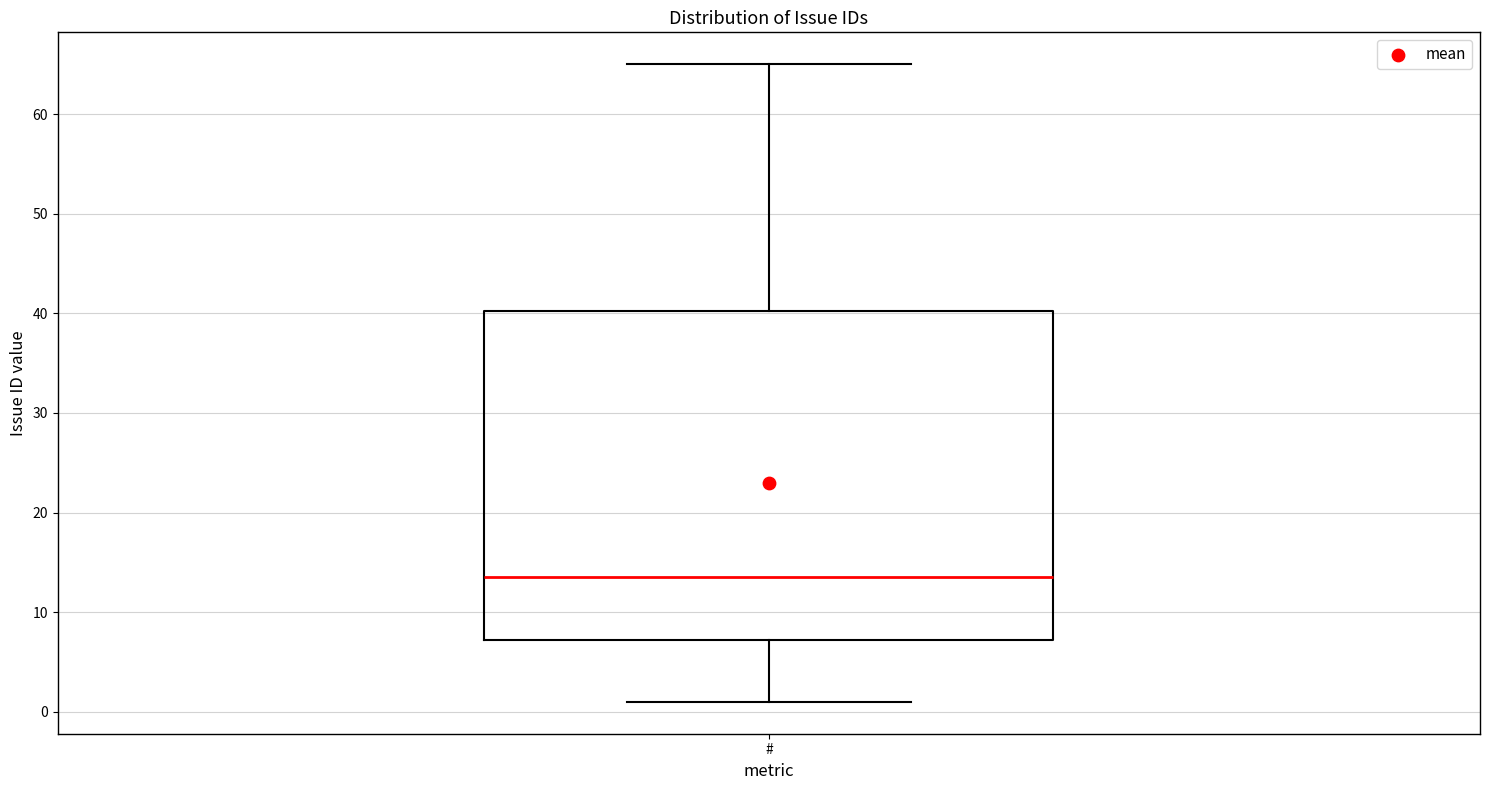

Transcribe this box plot: give where the median line is, the range the box spans, and where the two whiskers end, as read against the y-axis. The values are not printed on the chart, so give them approximately, as read against the axis.

median 14, box 7 to 40, whiskers 1 to 65